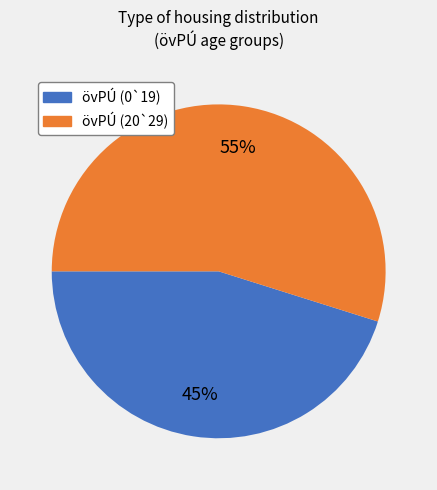

Between övPÚ (20`29) and övPÚ (0`19), which is larger?

övPÚ (20`29)